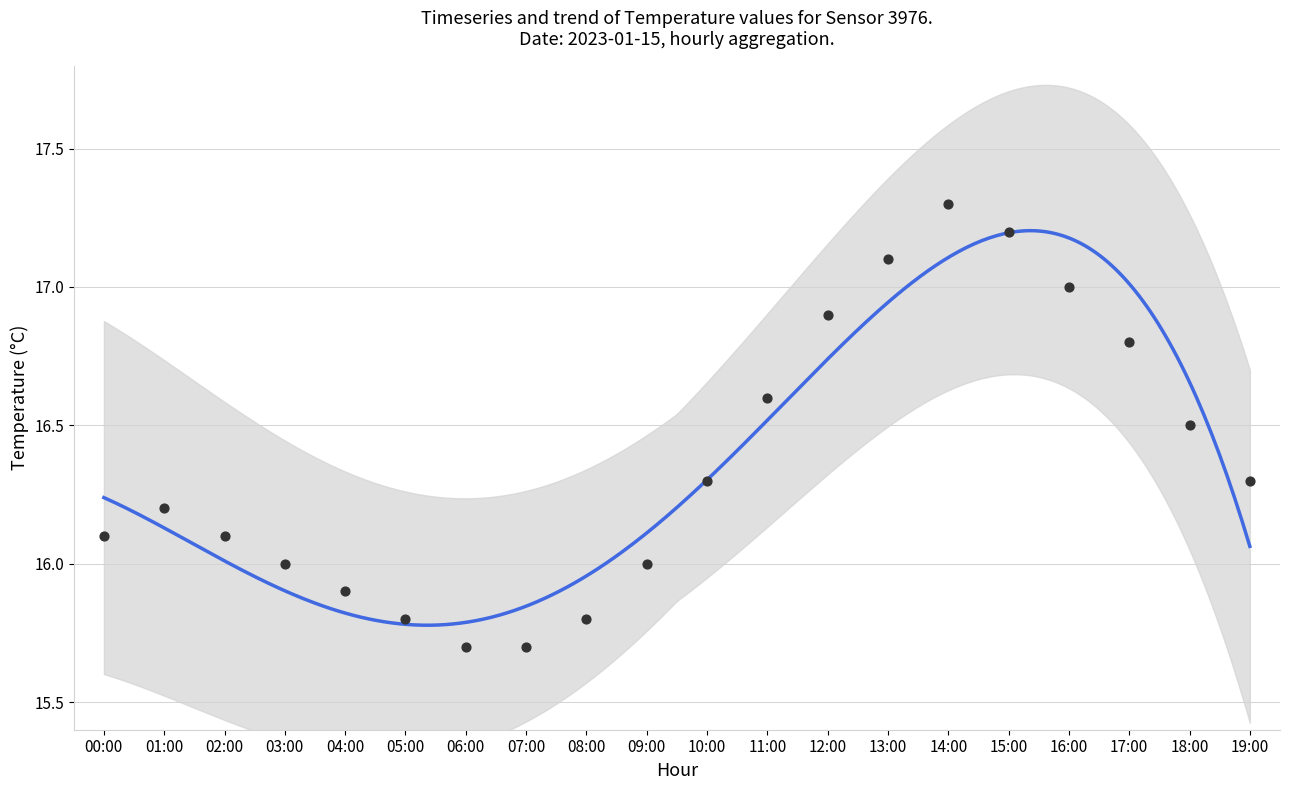

Approximately how many times larger is the value at 09:00 compared to 16:00?

0.9